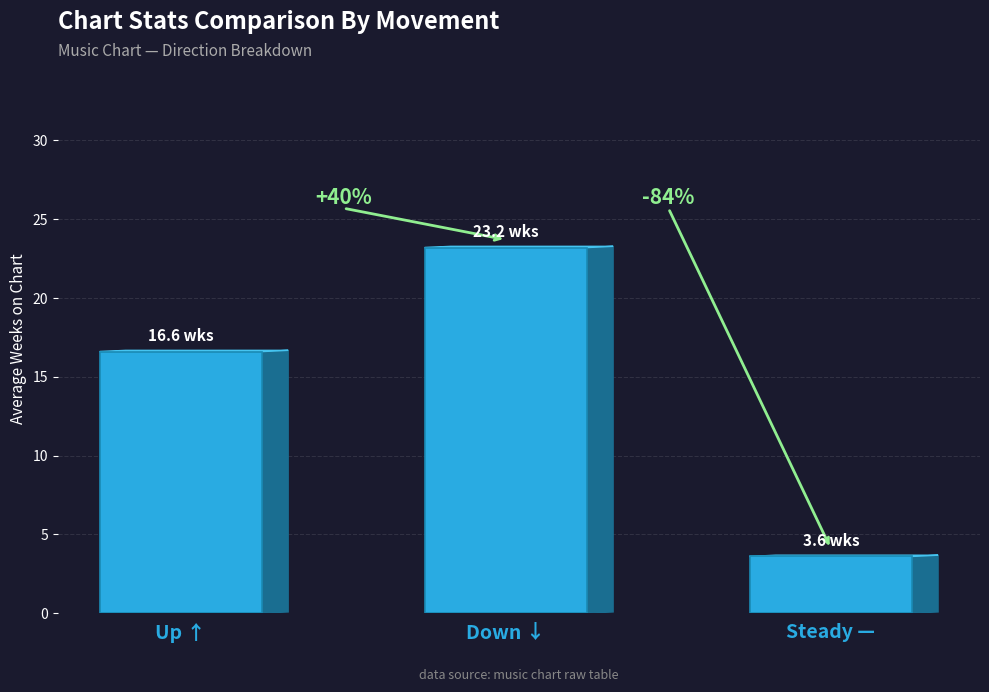

How many bars are there in total?

3